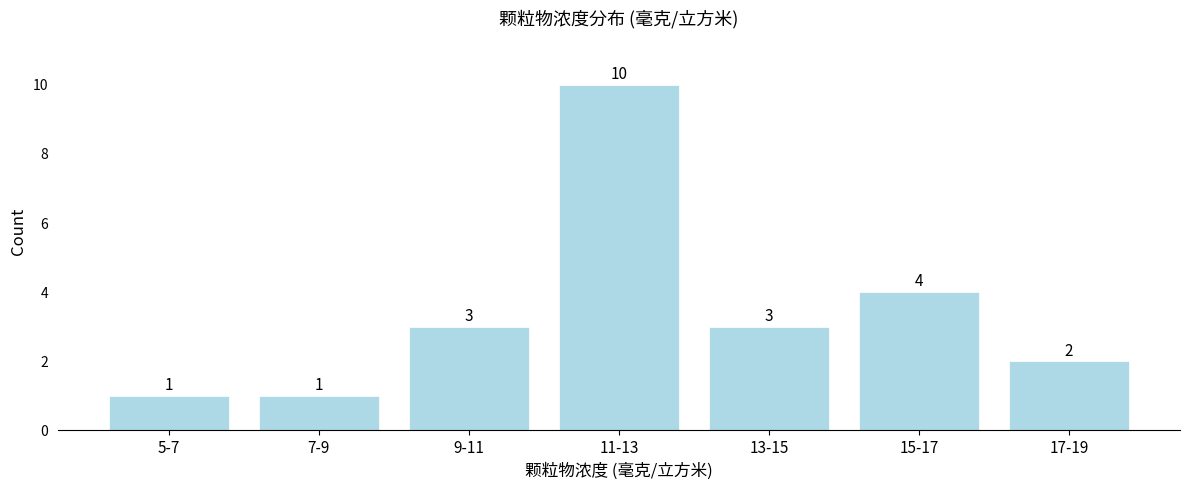

Reading left to right, list all the values displayed in this chart.

1	1	3	10	3	4	2